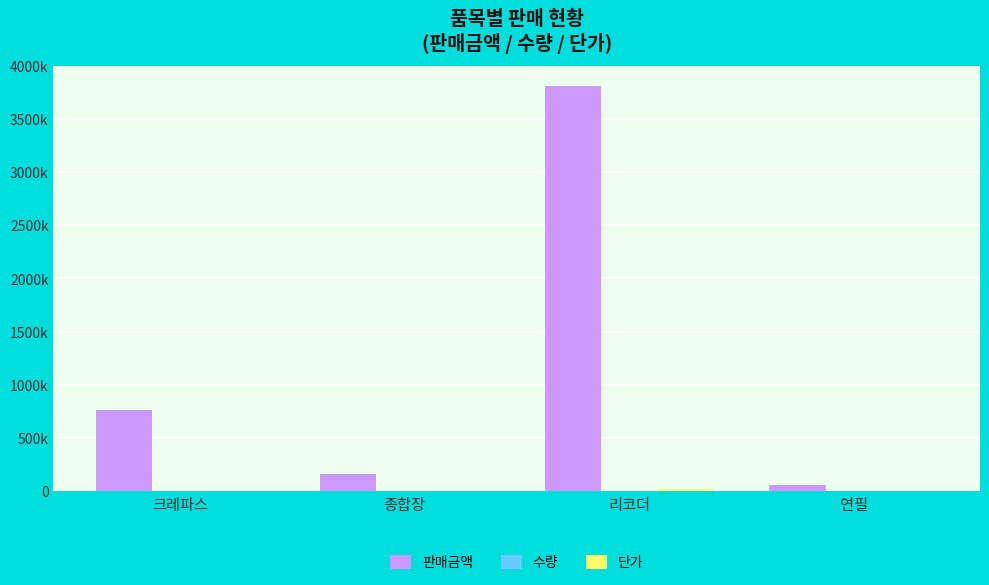

Which has a higher value, 종합장 or 연필?

종합장